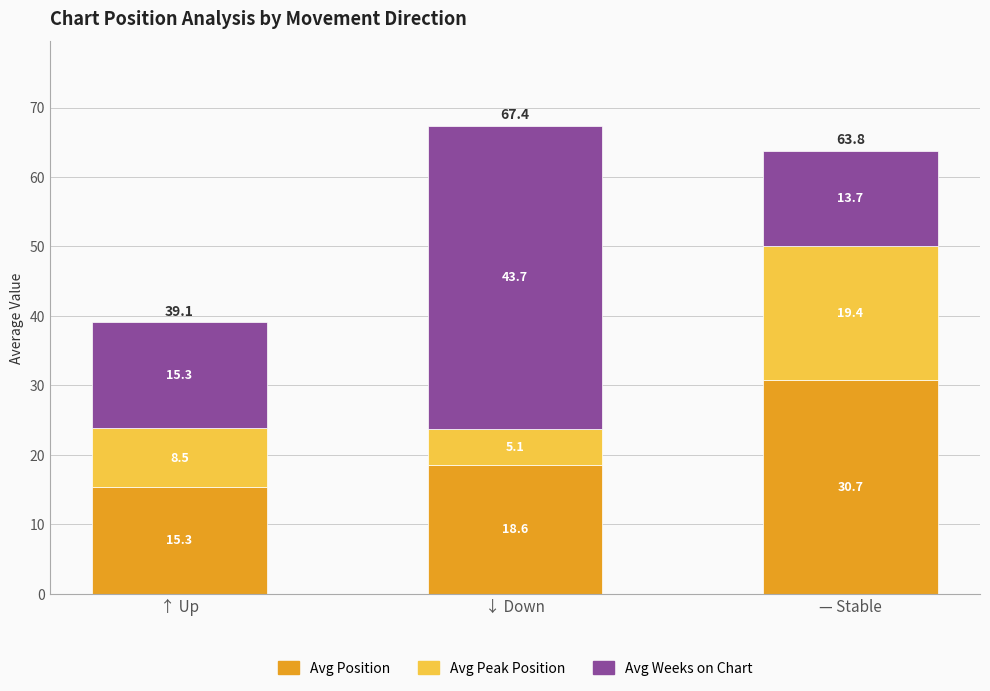

Rank the categories by Avg Position value from highest to lowest.

— Stable, ↓ Down, ↑ Up